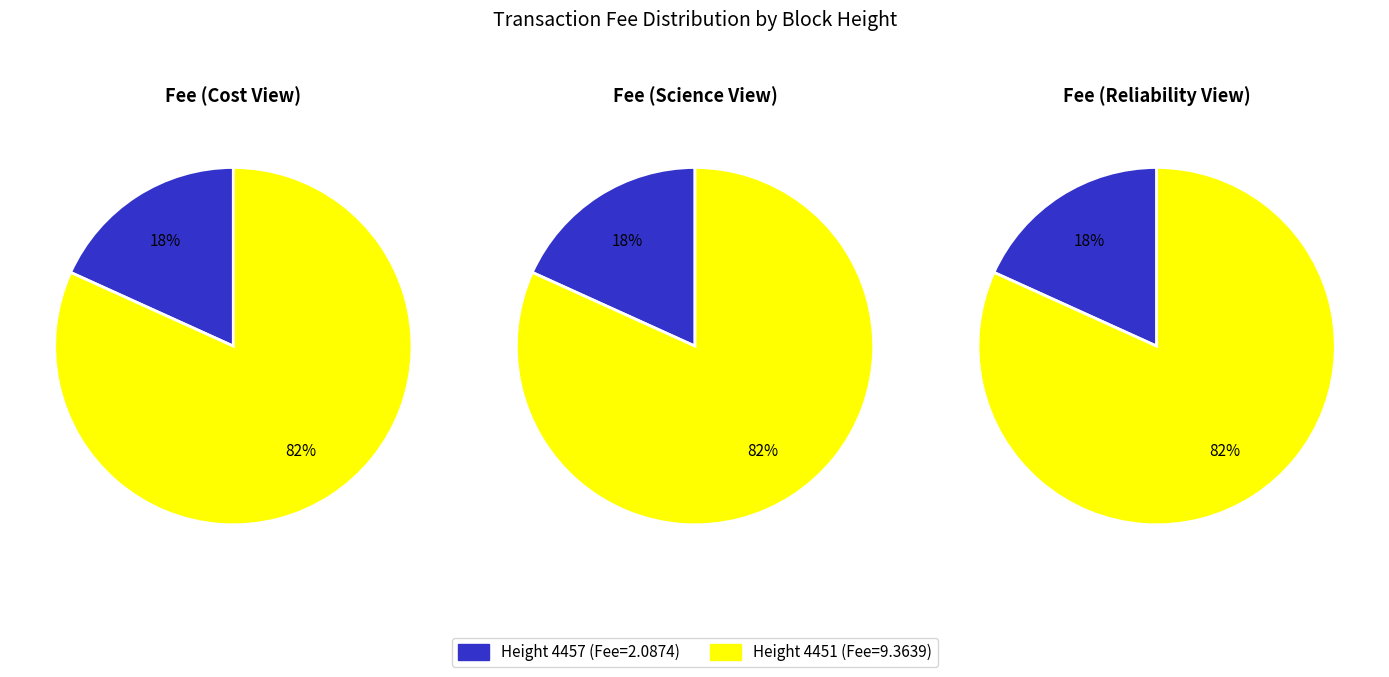

What percentage is the 4457 slice, to the nearest percent?

18%